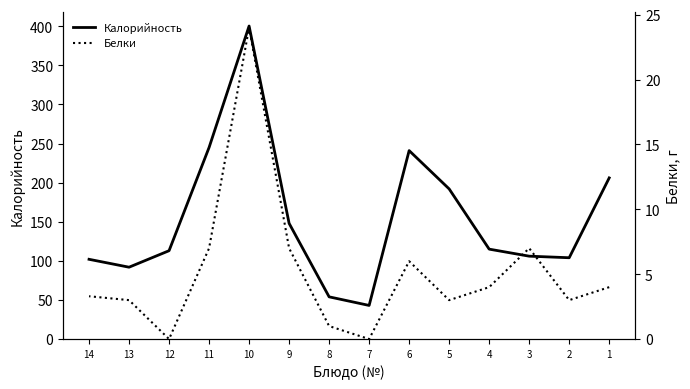

True or false: Калорийность and Белки intersect in this chart.

False